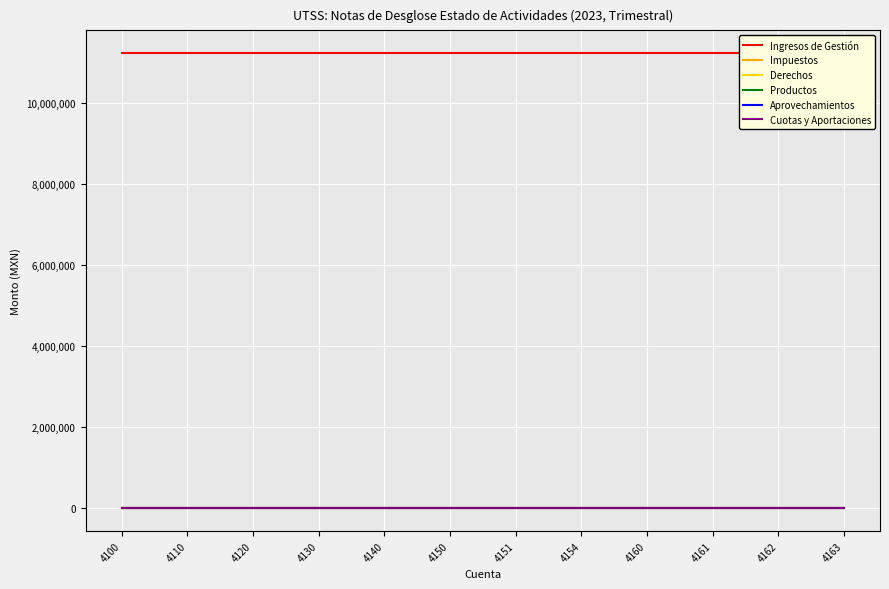

At which category is the sum across all series the highest?

4100